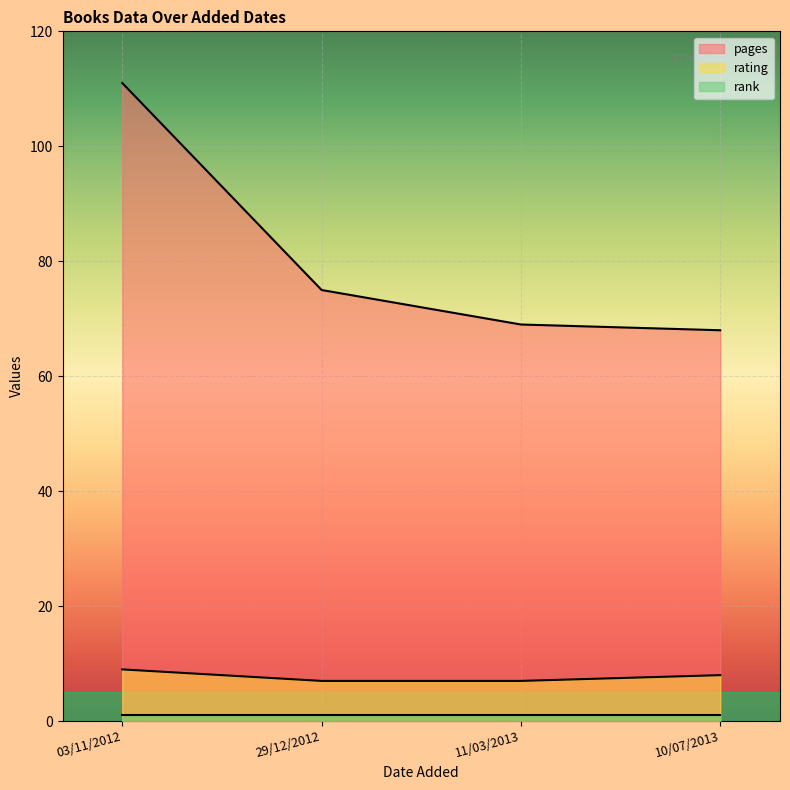

How many data points does each series have?

4